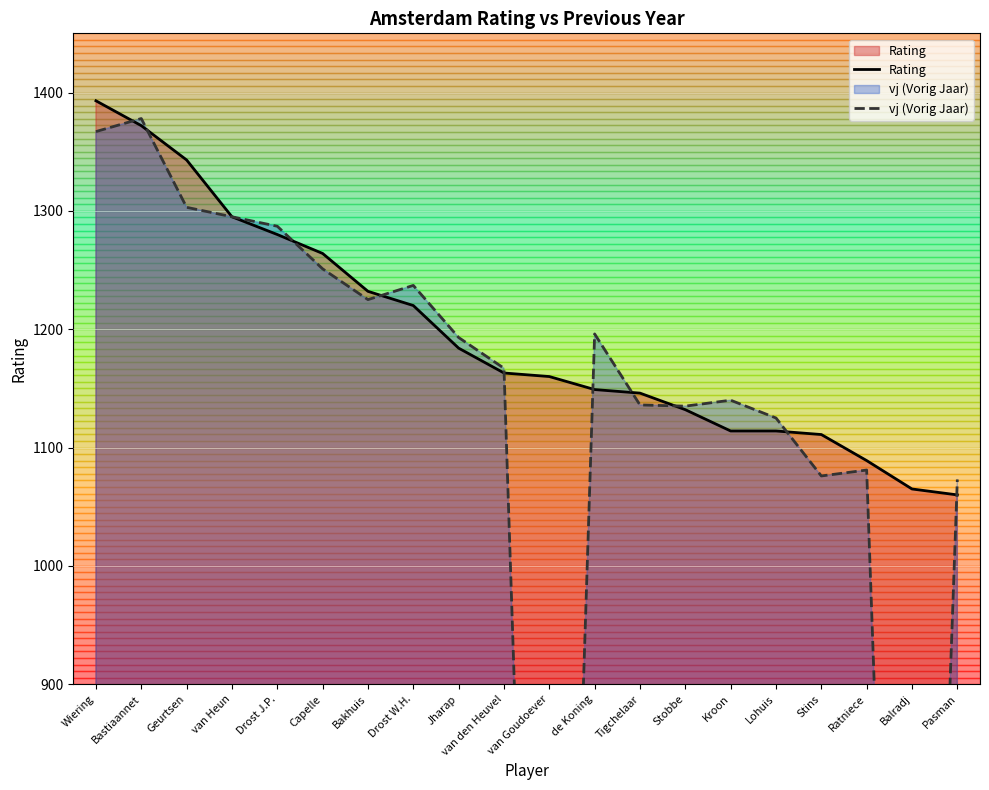

Is it true that Rating equals 1931 at Drost J.P.?

False